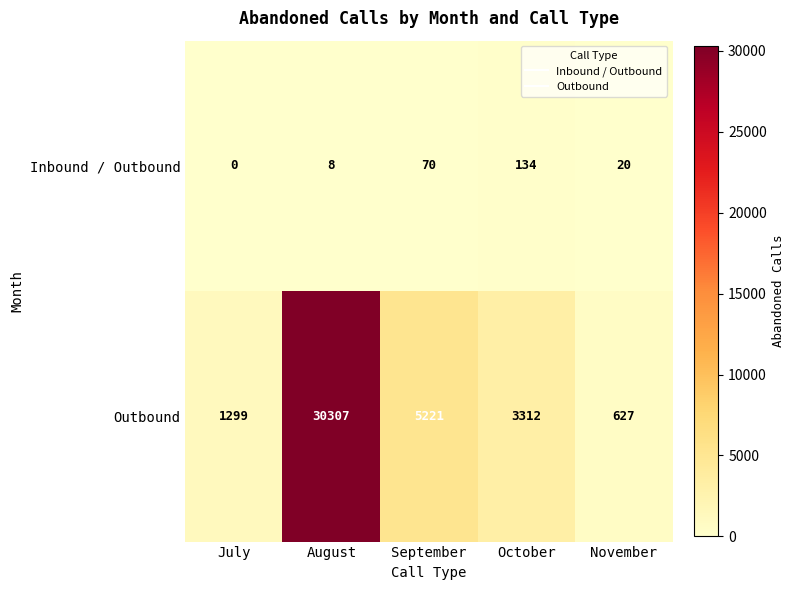

What is the total value across all series at September?

5291